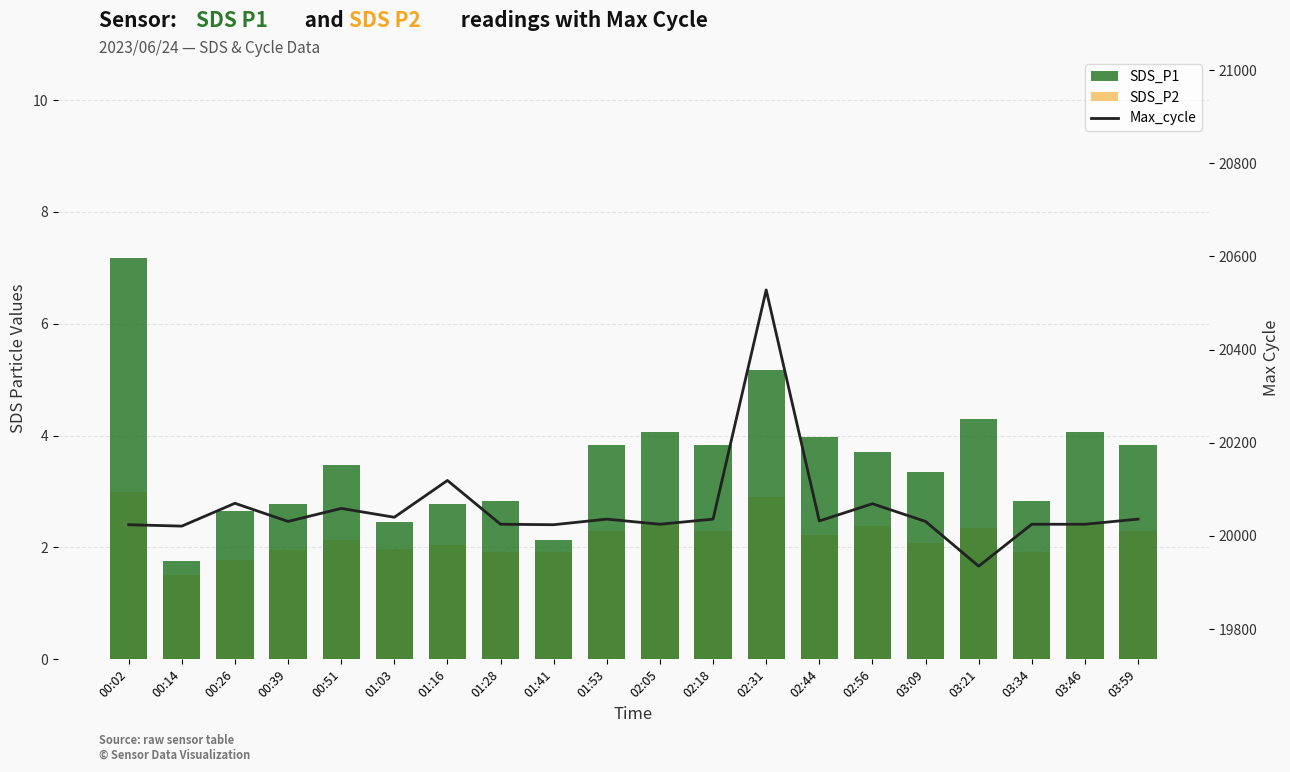

How many data points in Max_cycle are above 20032?

9